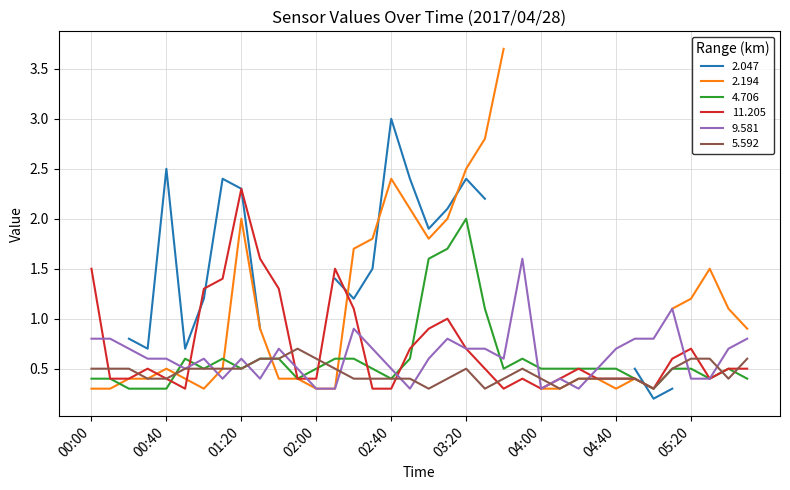

At which category is the sum across all series the highest?

01:20